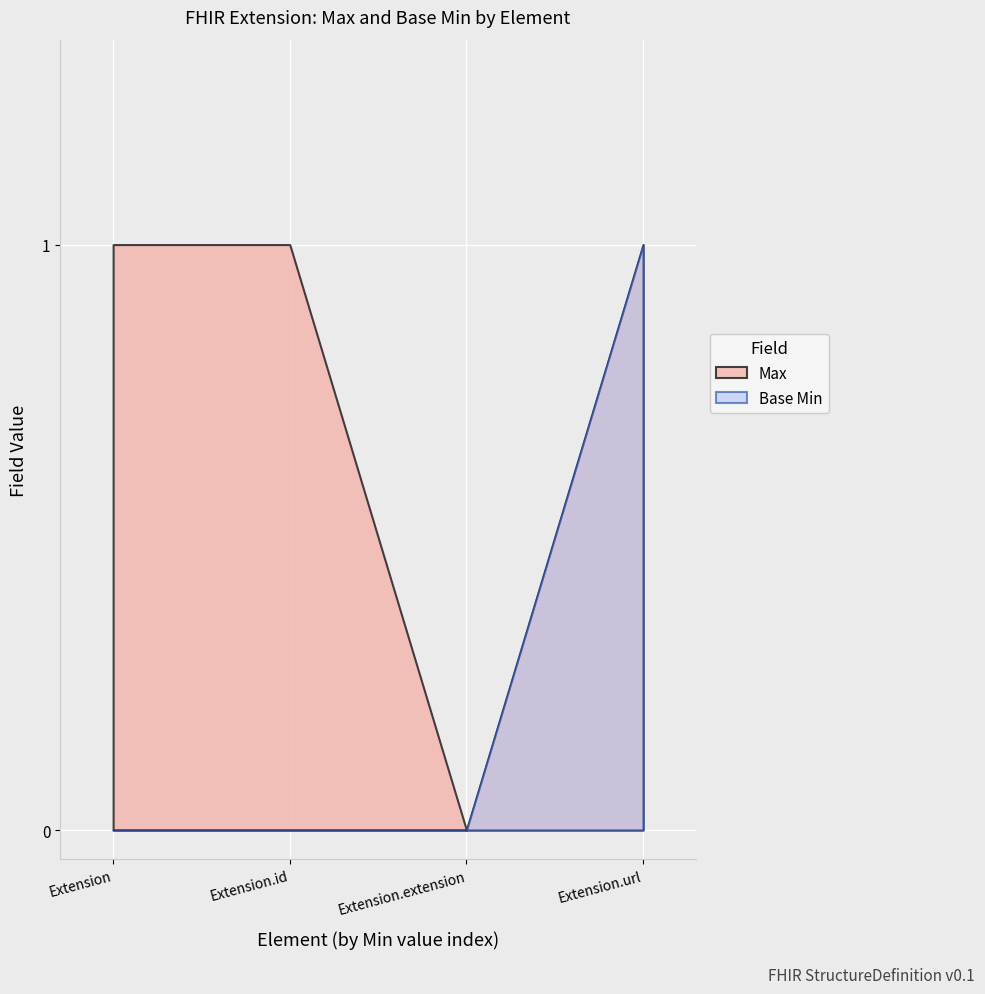

Count the Base Min values in the range 0 to 1.

4